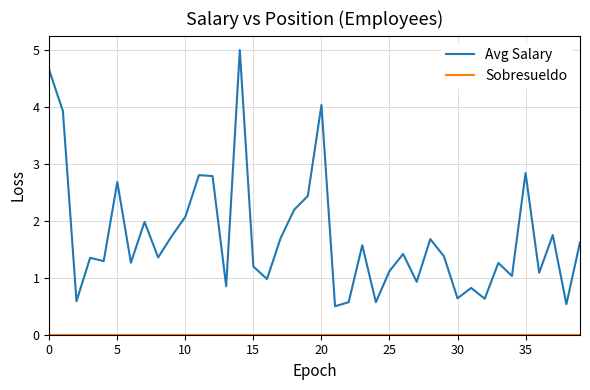

Which series has the largest total across all categories?

Avg Salary